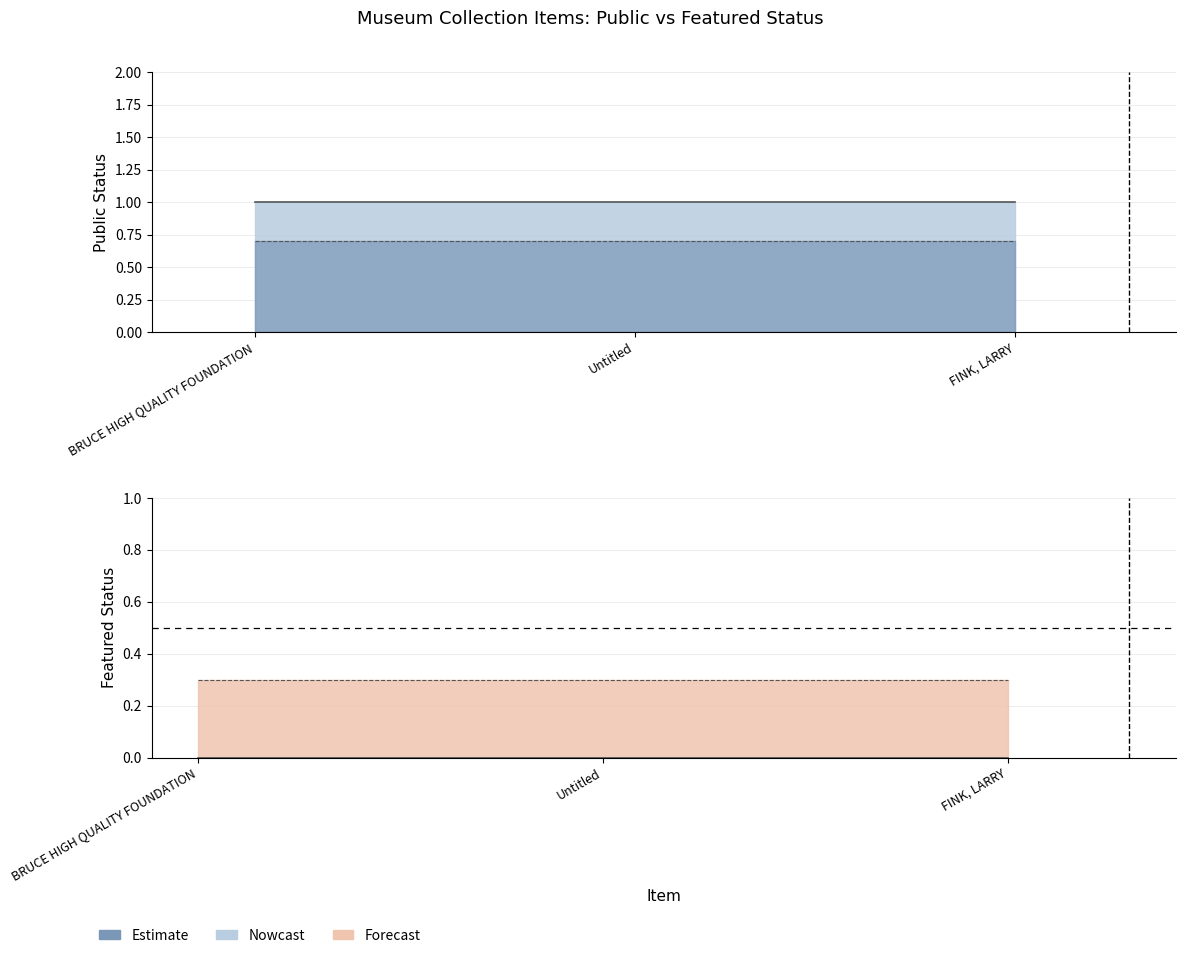

The value of featured at Untitled is 0. True or false?

True